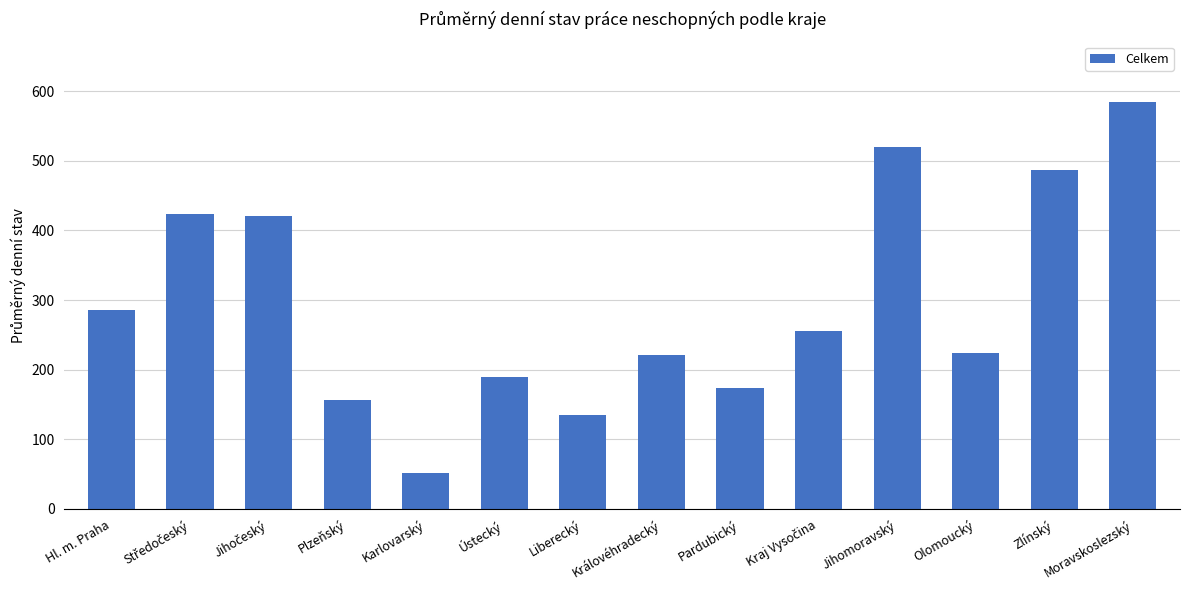

What is the sum of the values at Jihomoravský and Hl. m. Praha?

805.5